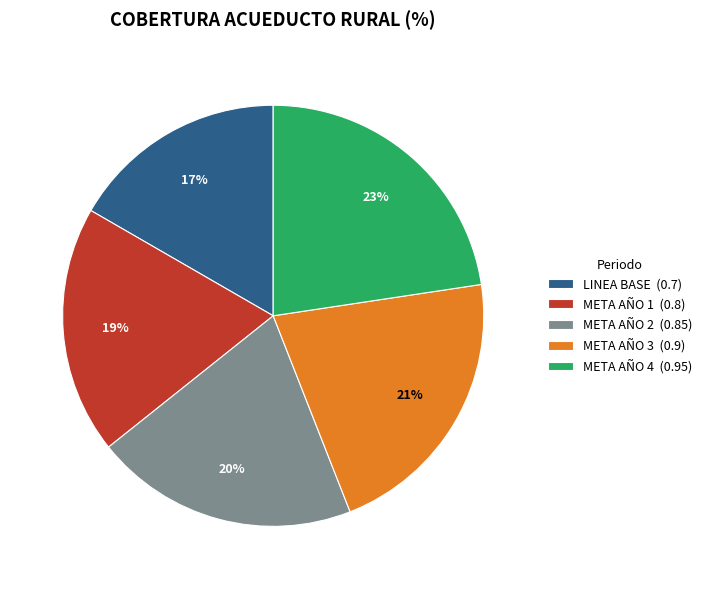

What percentage is the META AÑO 4 slice, to the nearest percent?

23%